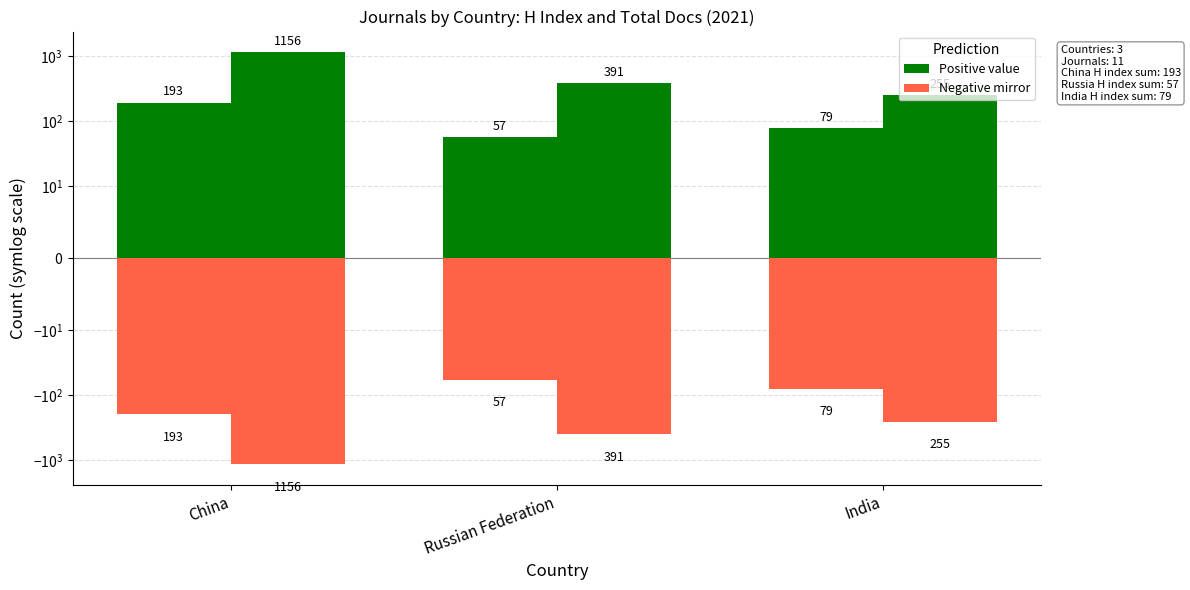

Which label corresponds to the smallest value in the chart?

Russian Federation